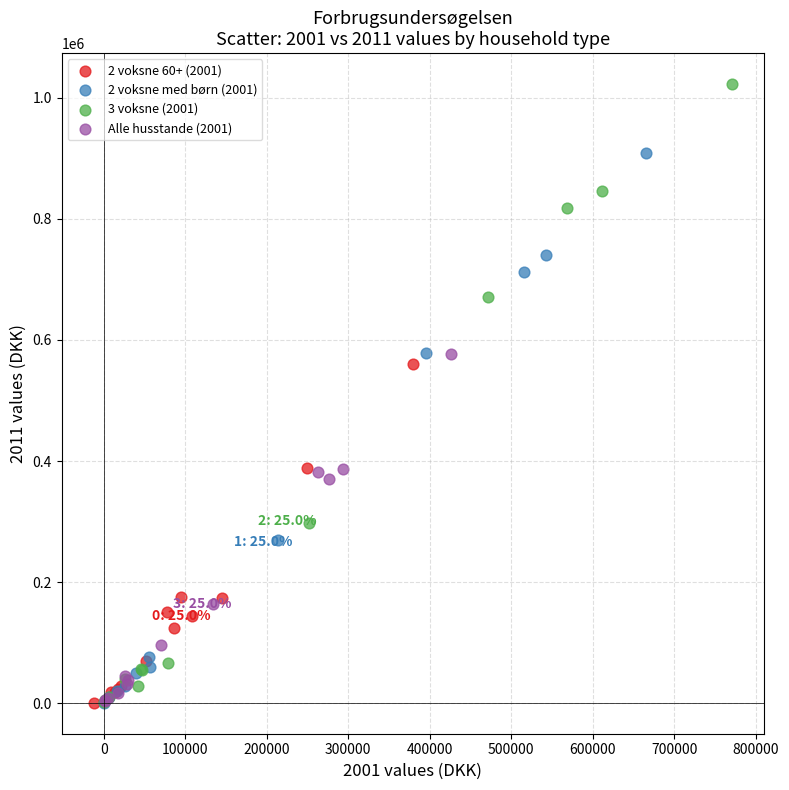

Which series reaches the maximum Y coordinate?

3 voksne (2001)